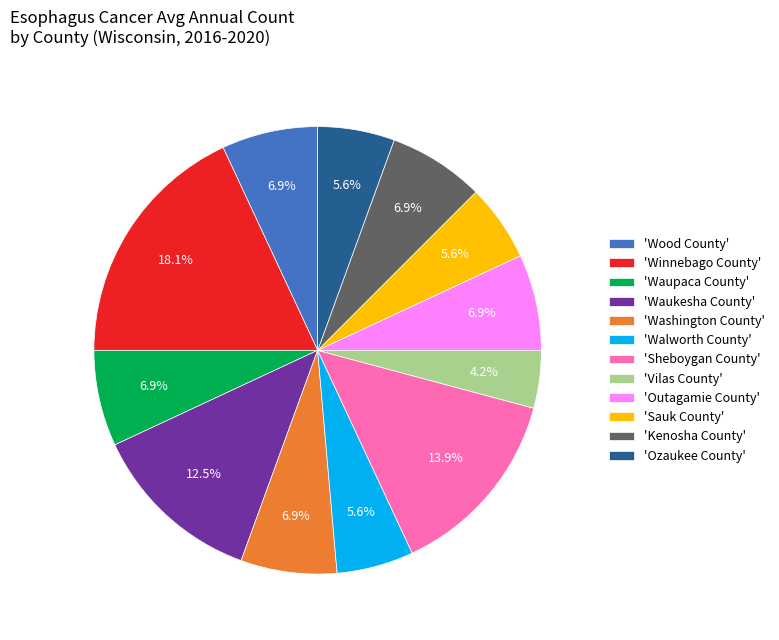

What is the ratio of the value at 'Sheboygan County' to the value at 'Wood County'?

2.0